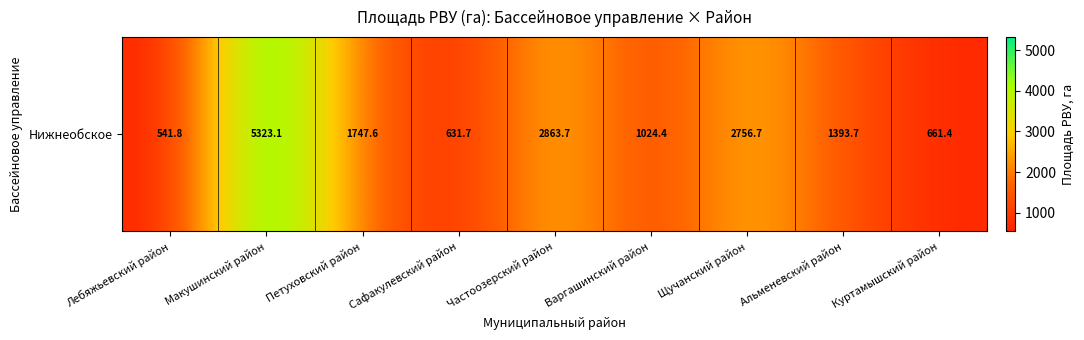

How many values exceed 1393?

5